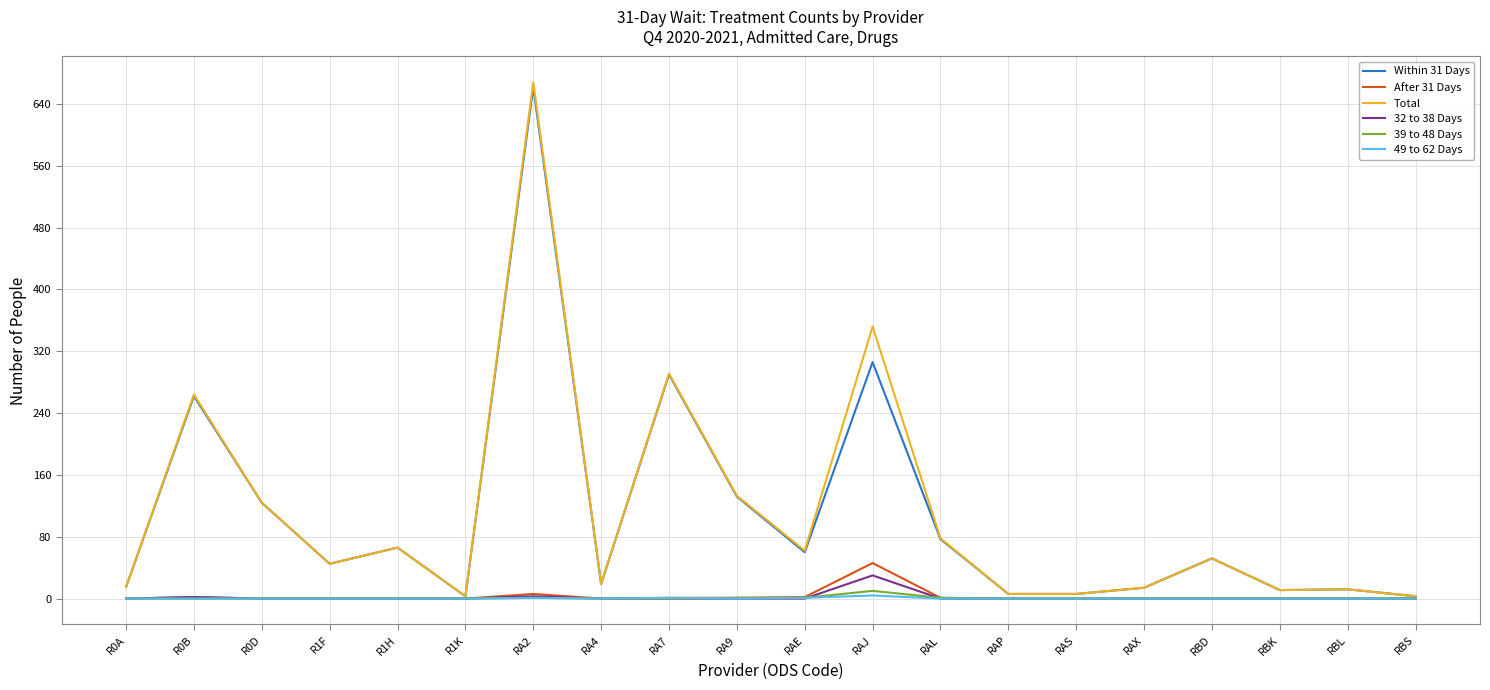

At which category is the sum across all series the highest?

RA2